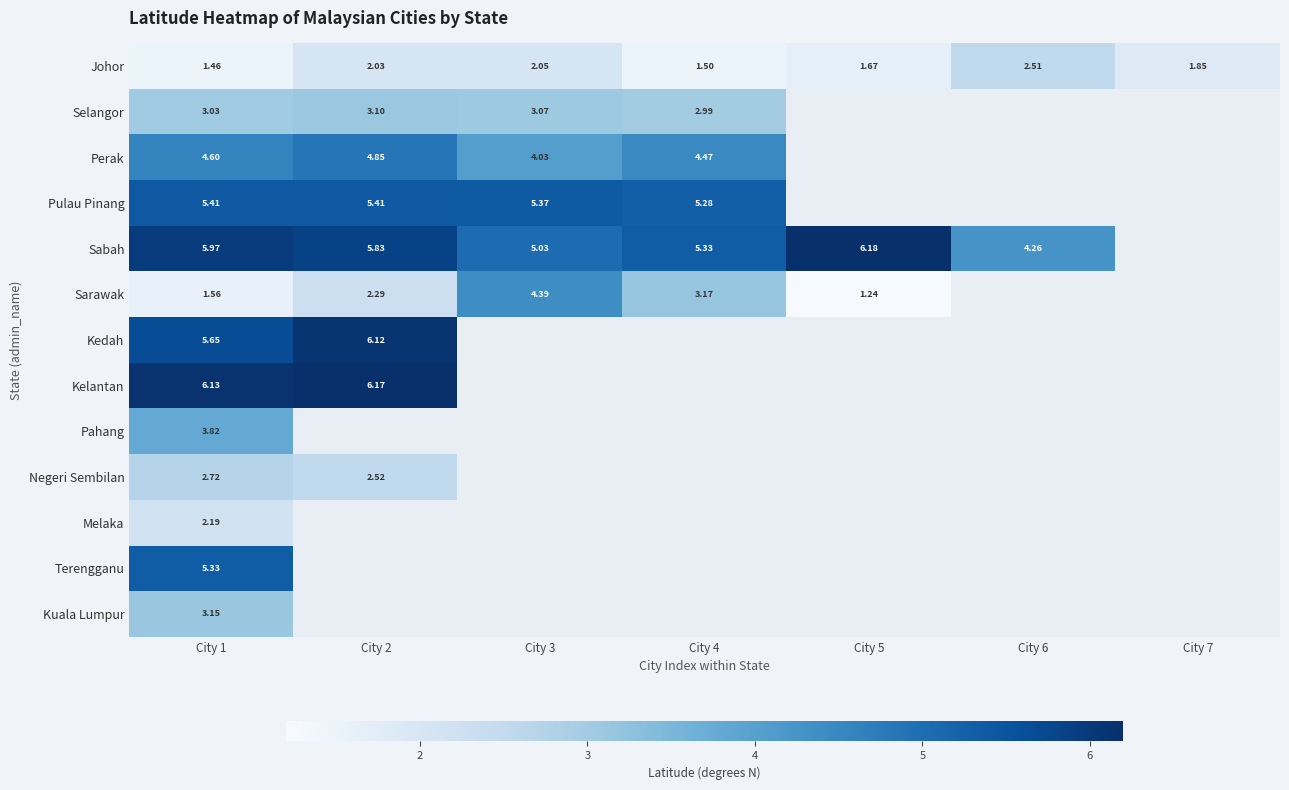

Which has a higher value, City 5 or City 1?

City 5